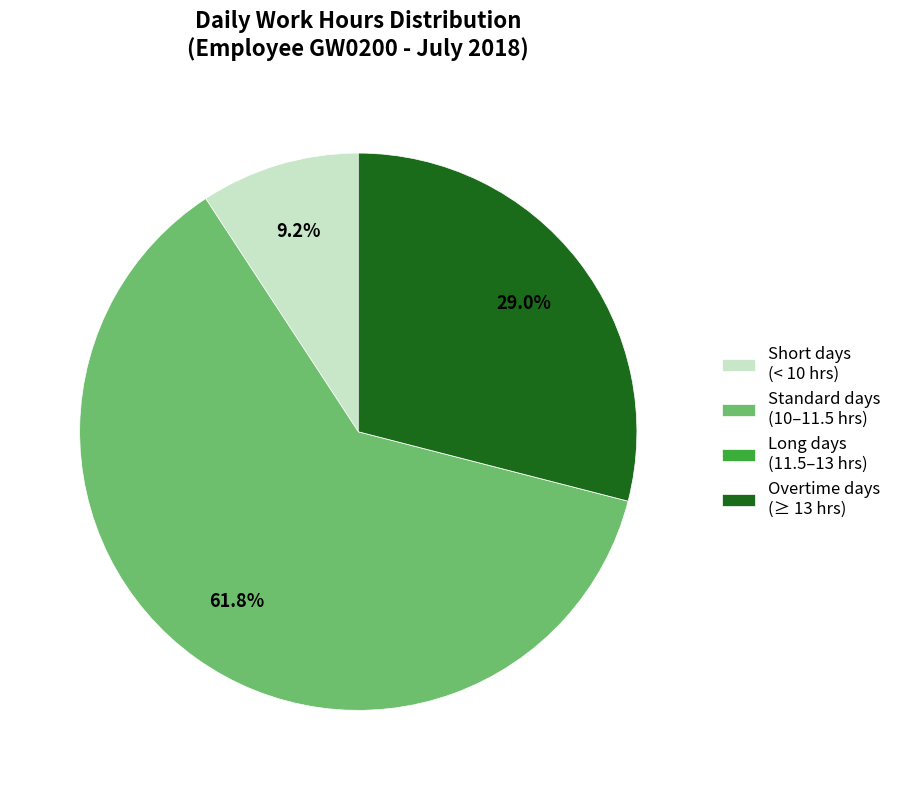

Between Standard days (10–11.5 hrs) and Overtime days (≥ 13 hrs), which is larger?

Standard days (10–11.5 hrs)